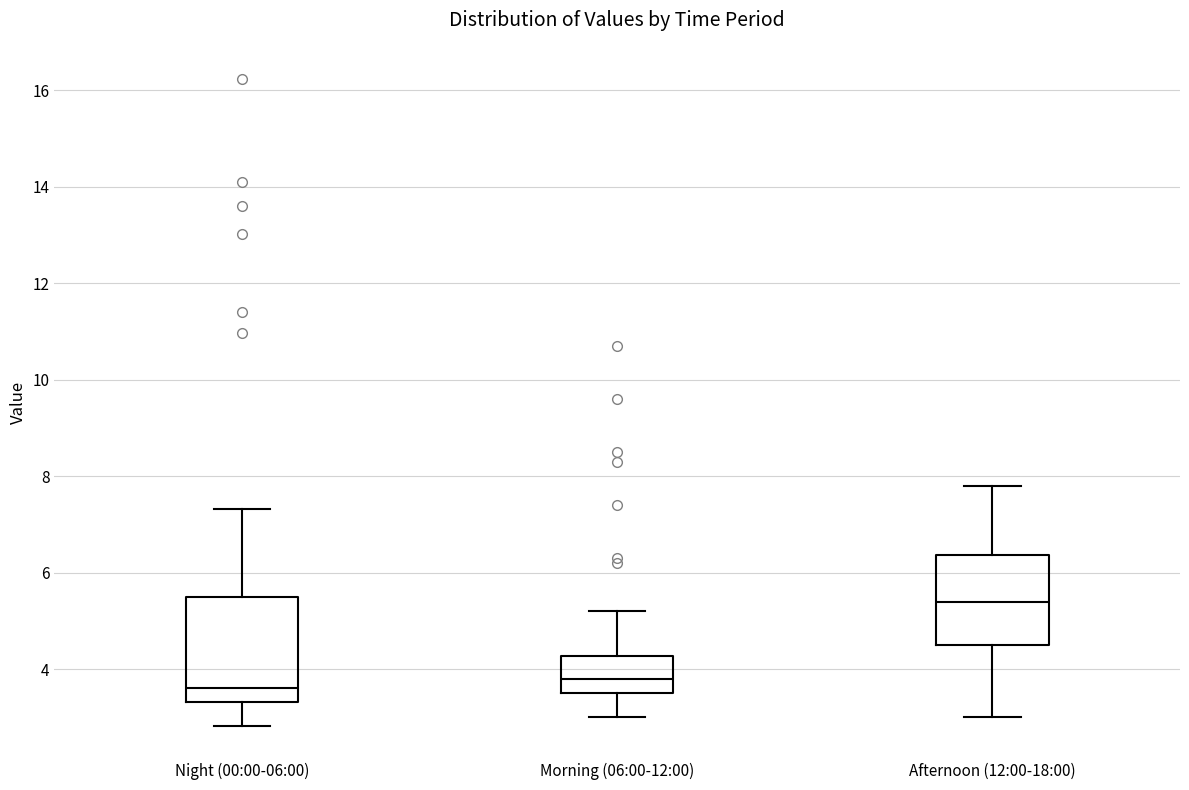

Reading left to right, read every box against the y-axis: the position of its median line, the range the box covers, and the ends of its whiskers. The values are not printed on the chart, so give them approximately, as read against the axis.

Night (00:00-06:00): median 3.6, box 3.4 to 5.6, whiskers 2.8 to 7.4
Morning (06:00-12:00): median 3.8, box 3.6 to 4.2, whiskers 3.0 to 5.2
Afternoon (12:00-18:00): median 5.4, box 4.6 to 6.4, whiskers 3.0 to 7.8